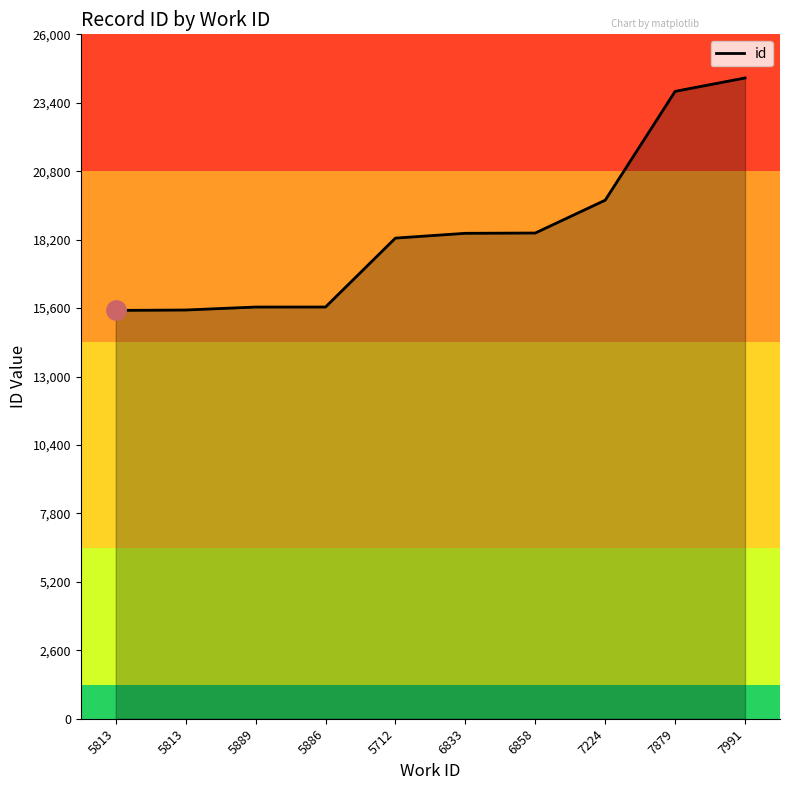

The value at 7991 is 16688. True or false?

False